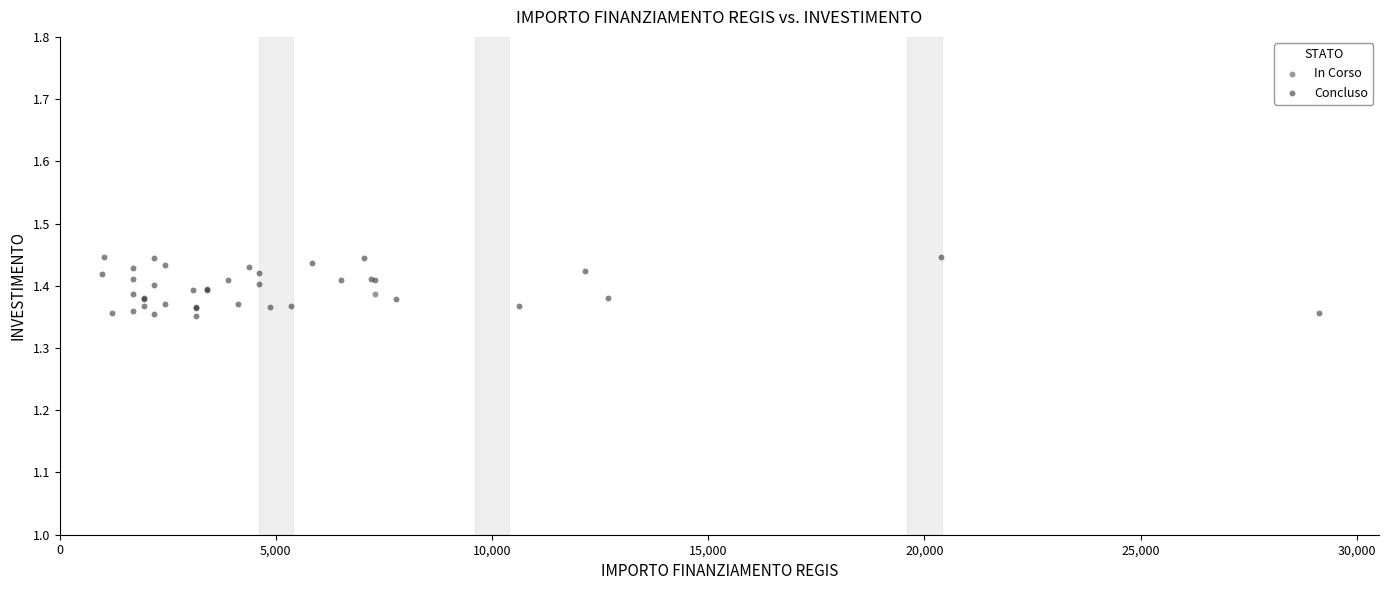

What are all the series names shown in the legend?

In Corso, Concluso